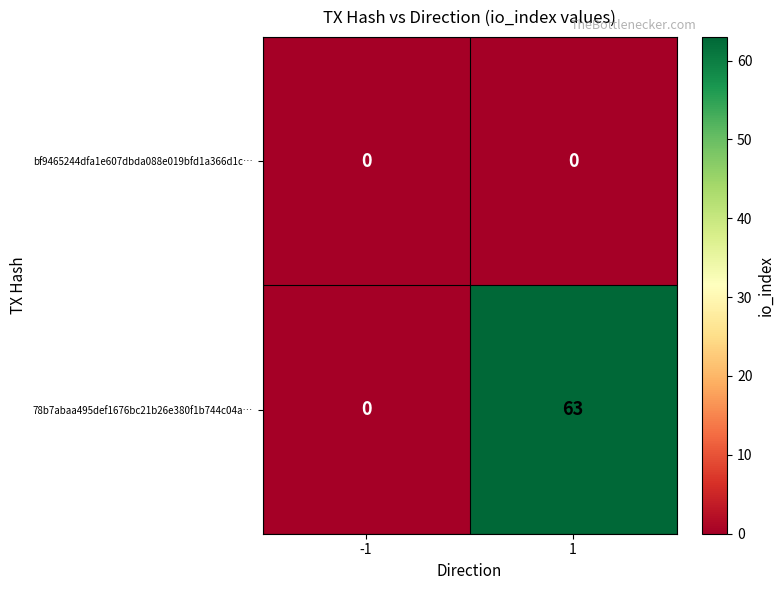

How many distinct data groups are displayed?

2